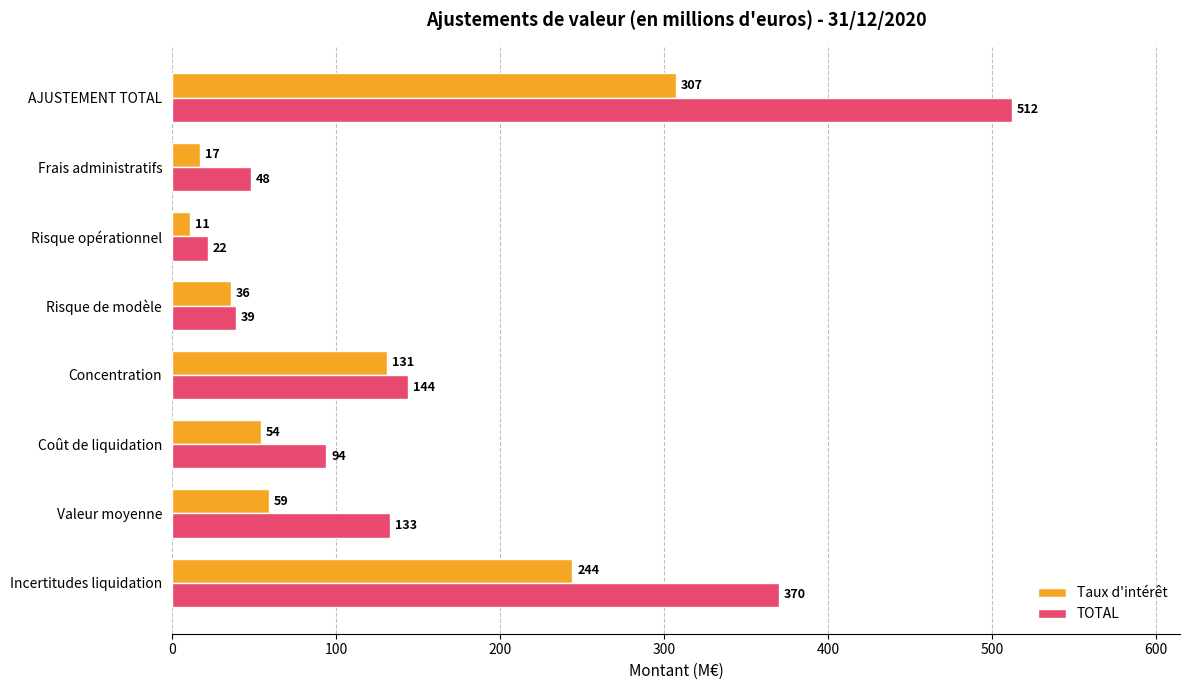

Is the value of Taux d'intérêt at Frais administratifs greater than the value of TOTAL at Incertitudes liquidation?

No